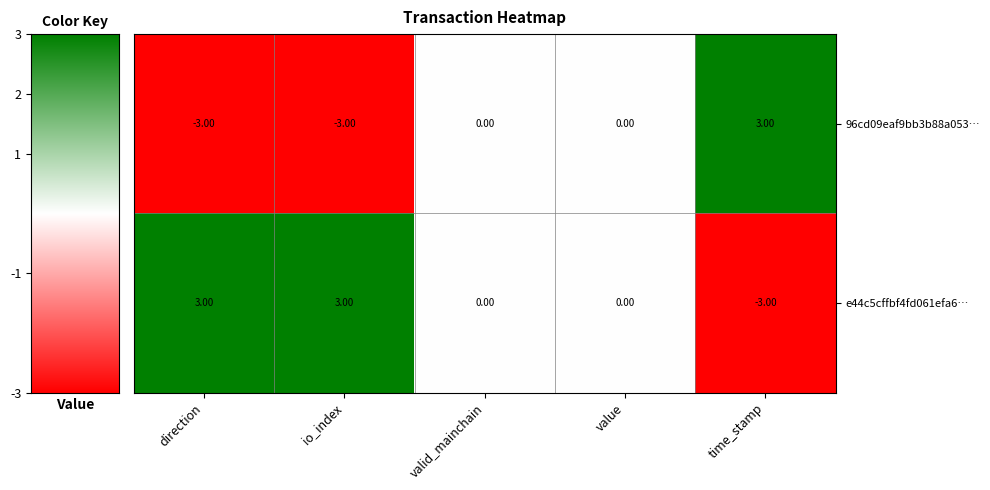

What is the difference between the highest and lowest values at io_index?

6